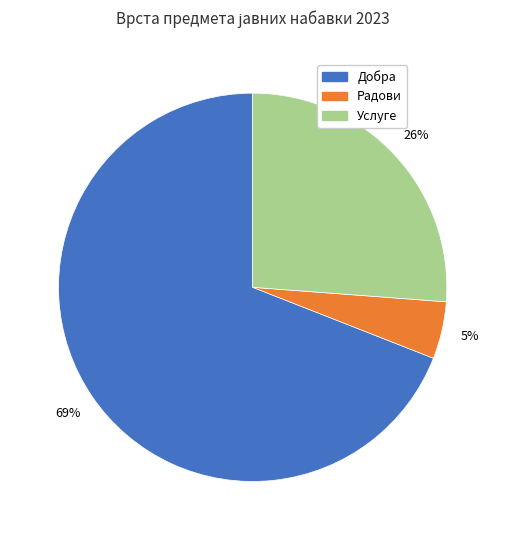

To the nearest percent, what is the difference between the largest and smallest slice percentages?

64%